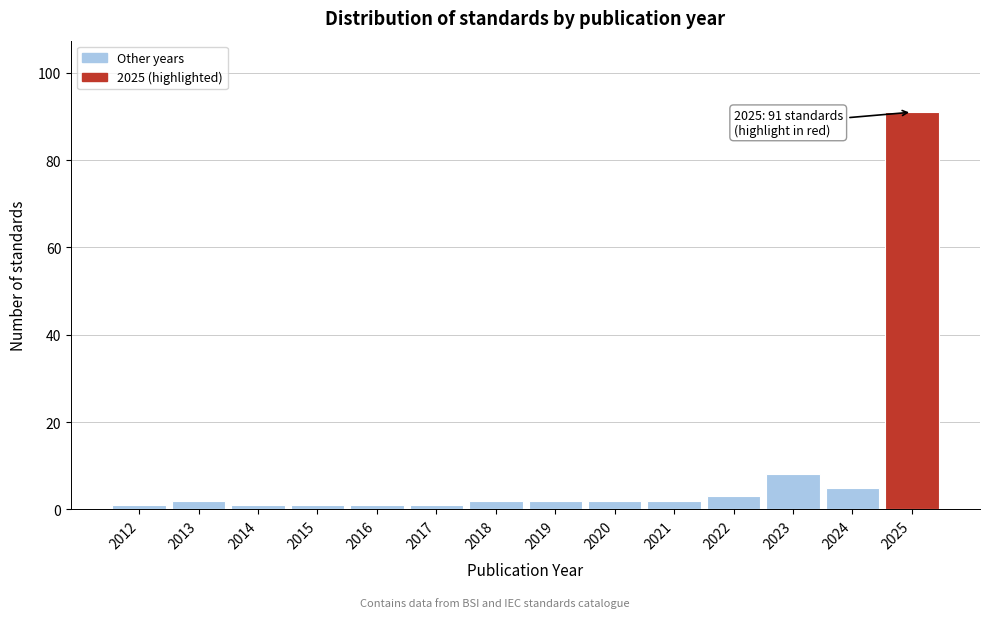

Reading left to right, extract all data points from this chart.

2012=1	2013=2	2014=1	2015=1	2016=1	2017=1	2018=2	2019=2	2020=2	2021=2	2022=3	2023=8	2024=5	2025=91